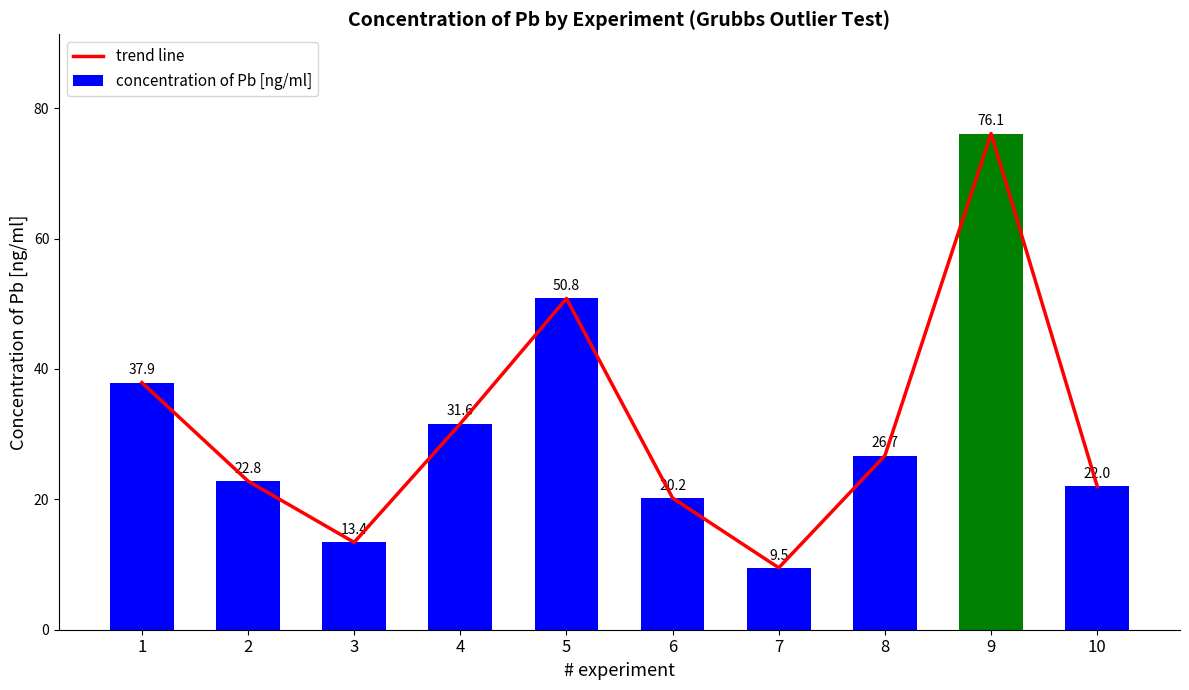

What is the greatest value displayed?

76.1